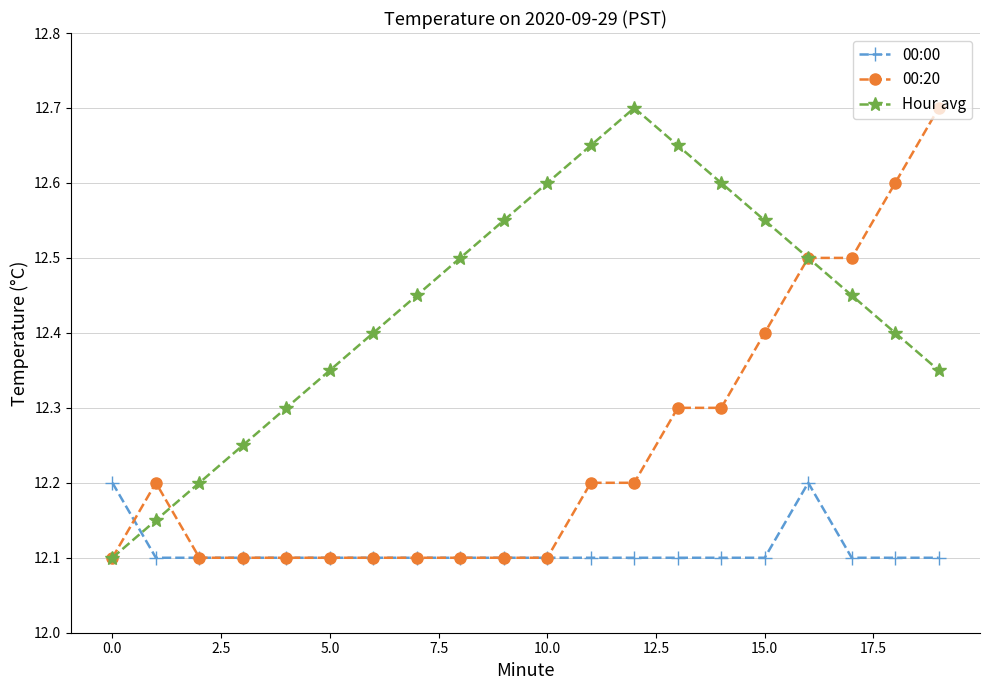

What is the value of the 00:20 point at the 18th from the left?

12.5